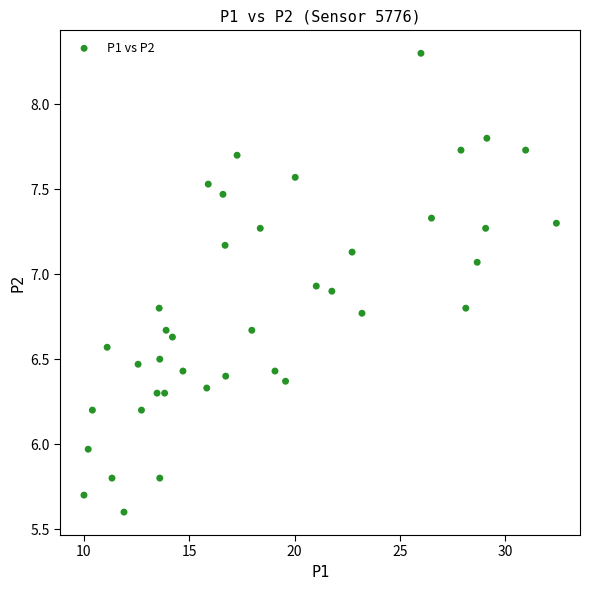

What is the range of X values (max minus min)?

22.4